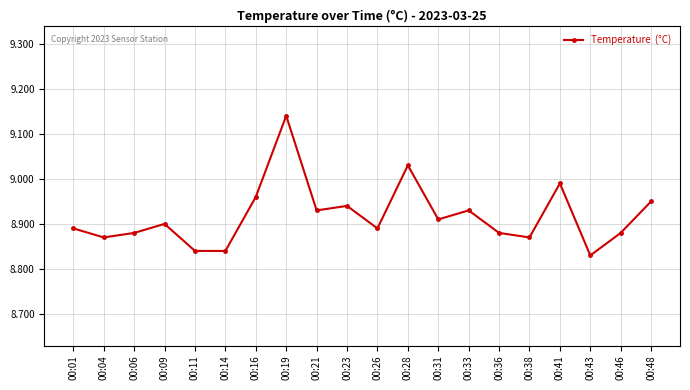

Between 00:23 and 00:38, which is larger?

00:23